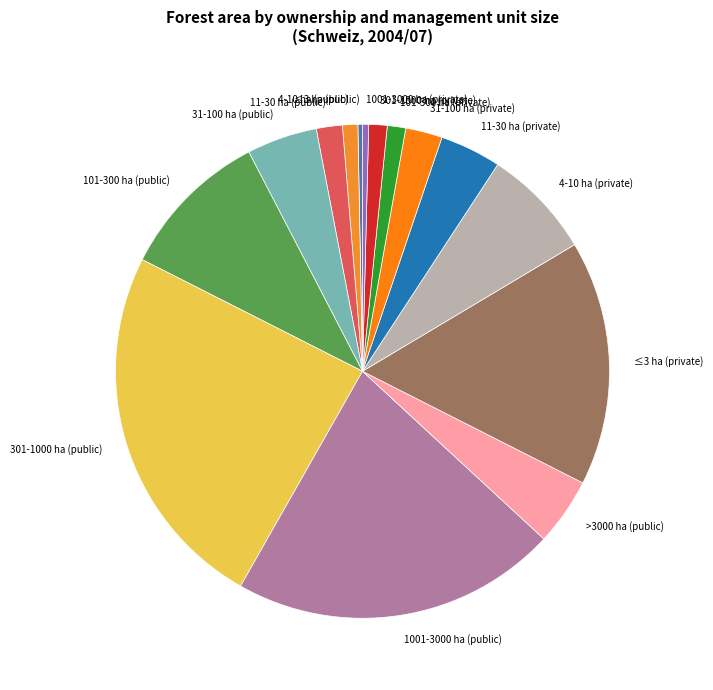

How many segments does this pie chart have?

15